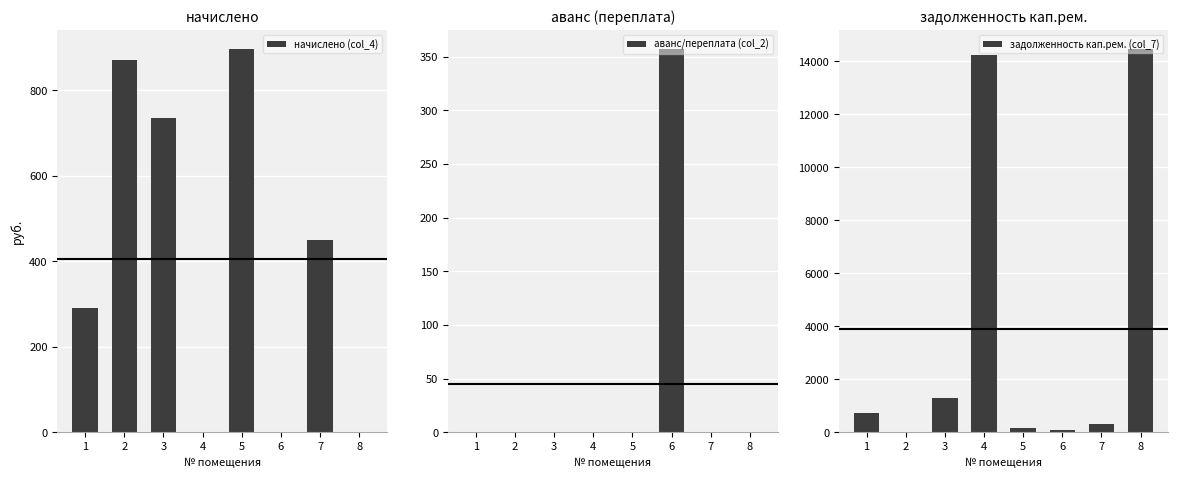

What are all the series names shown in the legend?

начислено (col_4), аванс/переплата (col_2), задолженность кап.рем. (col_7)